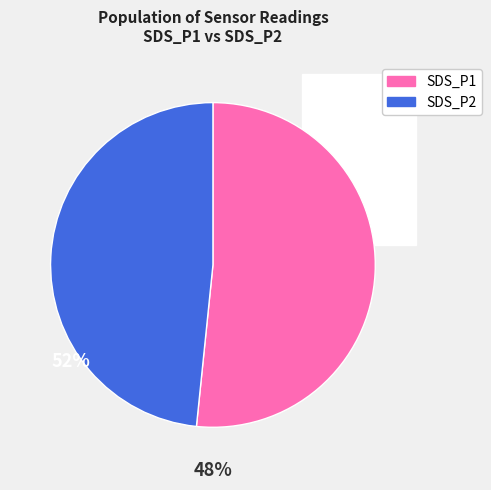

Is 14 the majority of the pie?

No